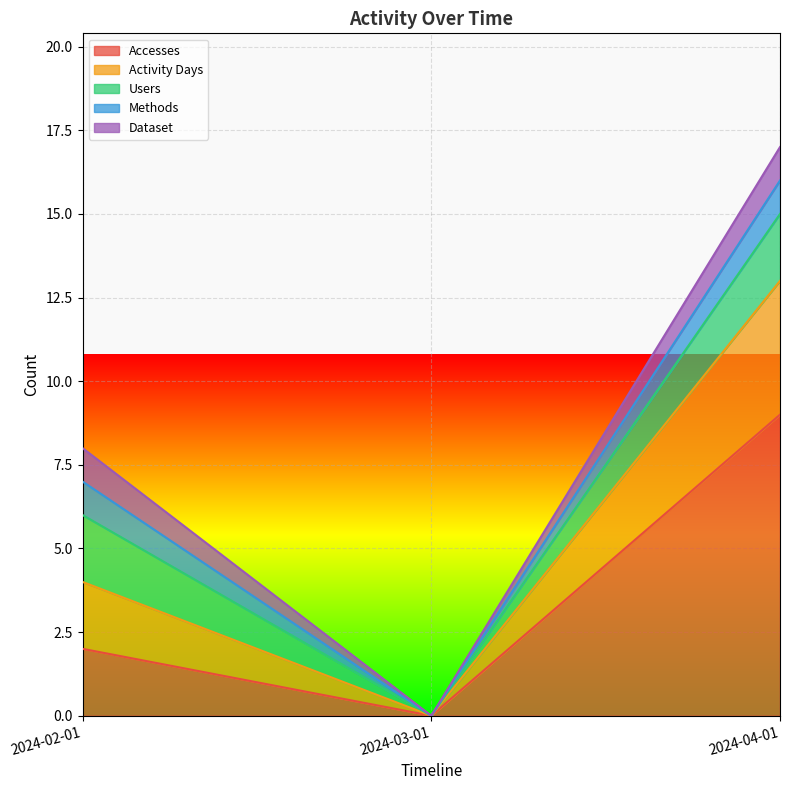

At which category does the chart reach its minimum across all series?

2024-03-01